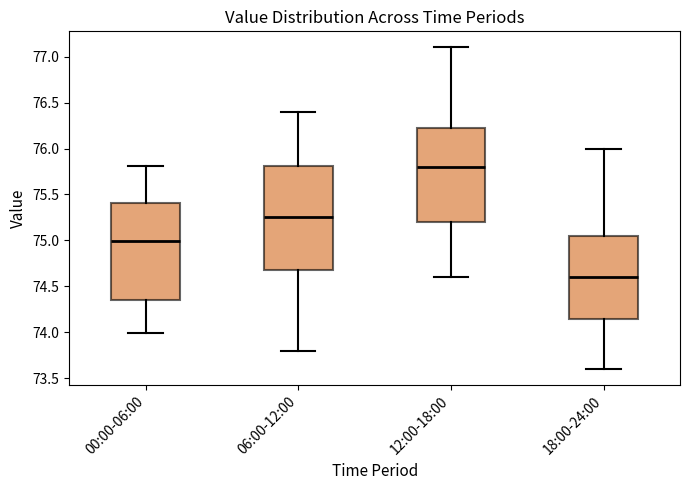

Reading left to right, transcribe this box plot: for each box, give where its median line is, the range the box spans, and where its two whiskers end, as read against the y-axis. The values are not printed on the chart, so give them approximately, as read against the axis.

00:00-06:00: median 75.00, box 74.35 to 75.40, whiskers 74.00 to 75.80
06:00-12:00: median 75.25, box 74.70 to 75.80, whiskers 73.80 to 76.40
12:00-18:00: median 75.80, box 75.20 to 76.25, whiskers 74.60 to 77.10
18:00-24:00: median 74.60, box 74.15 to 75.05, whiskers 73.60 to 76.00